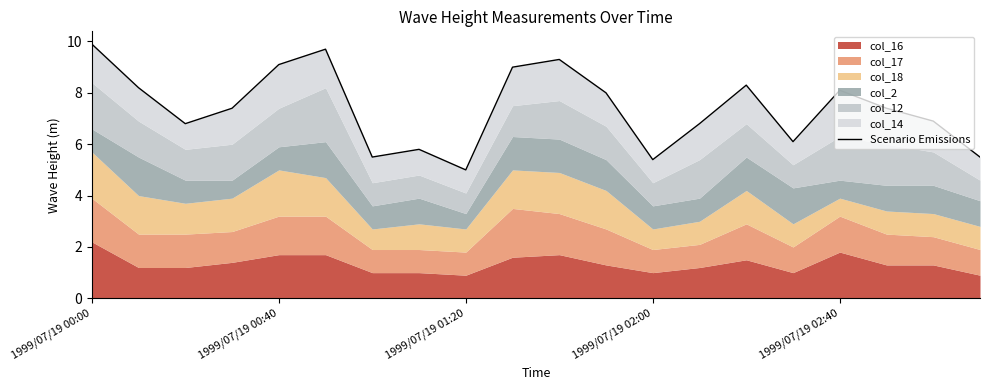

How many interior local peaks (higher than both neighbors) does the data have?

5